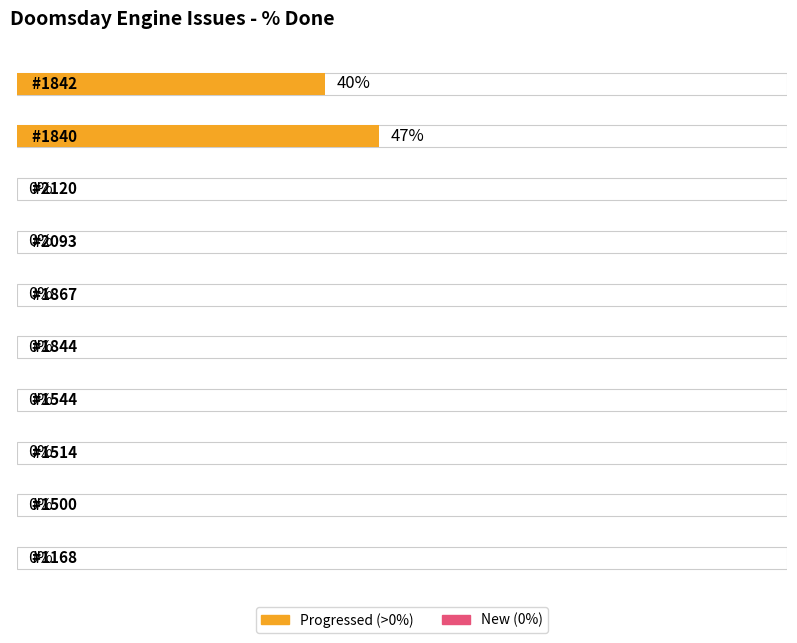

Which label corresponds to the largest value in the chart?

1840